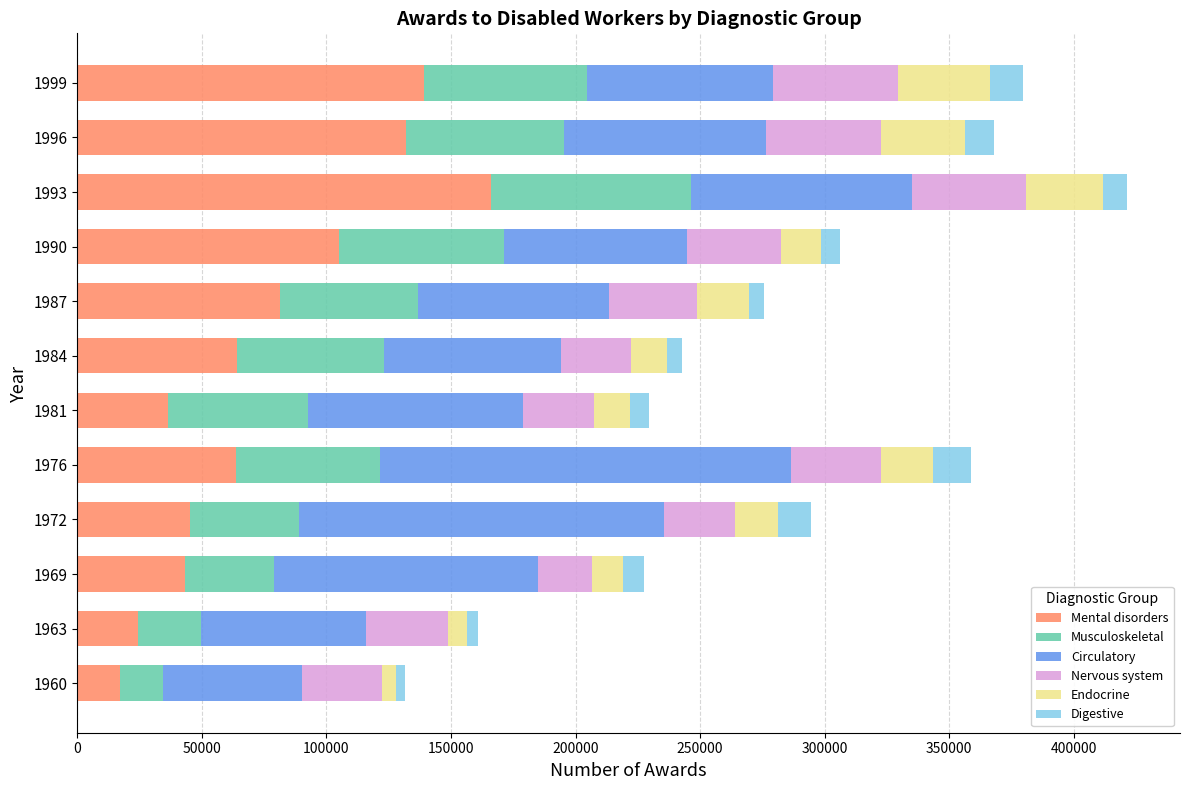

What is the difference between the second highest and minimum values in the Mental disorders series?

121693